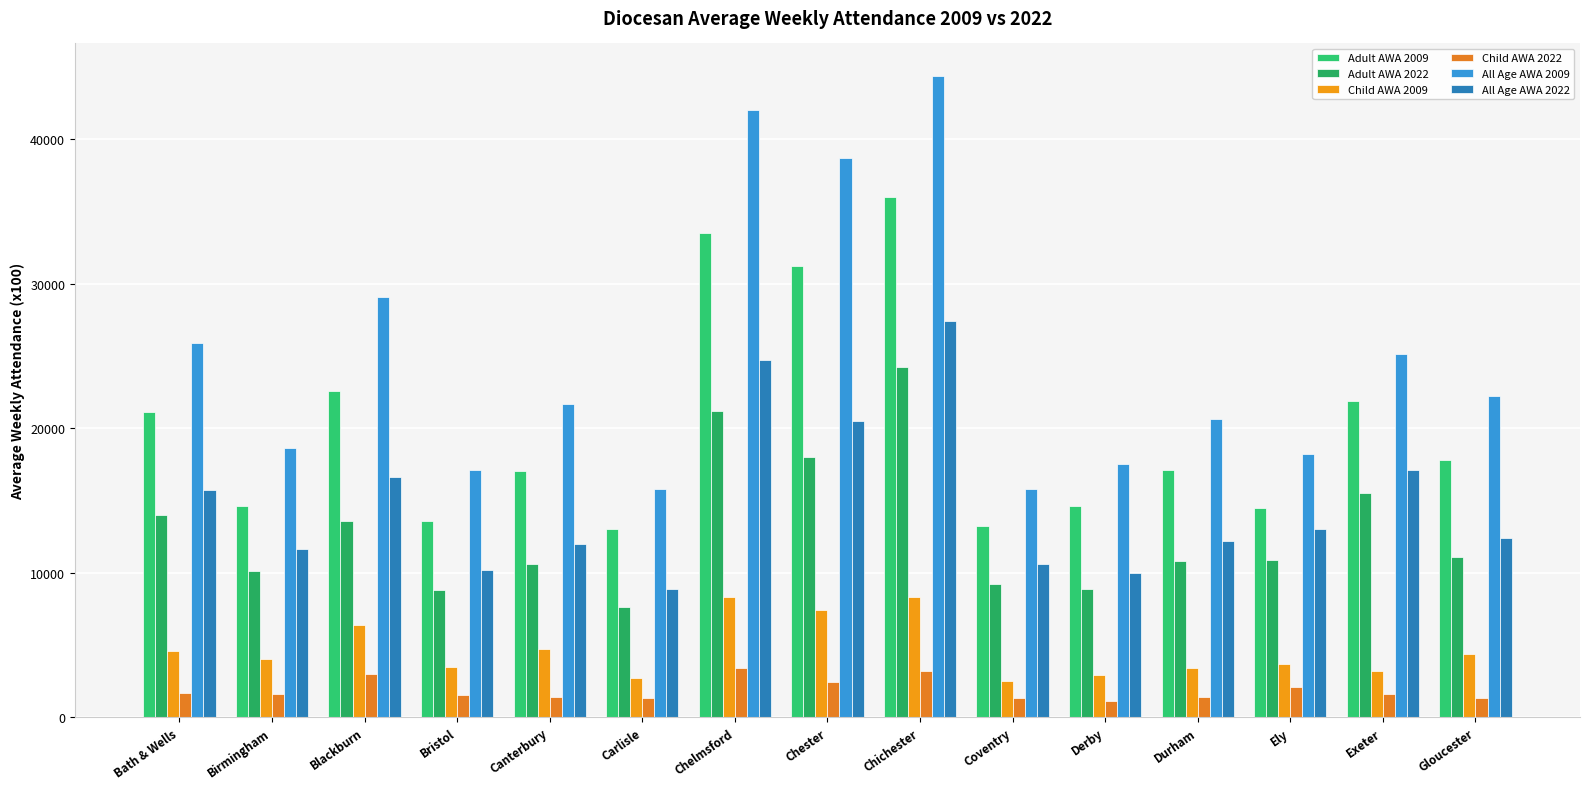

What is the average value of the All Age AWA 2009 series?

24847